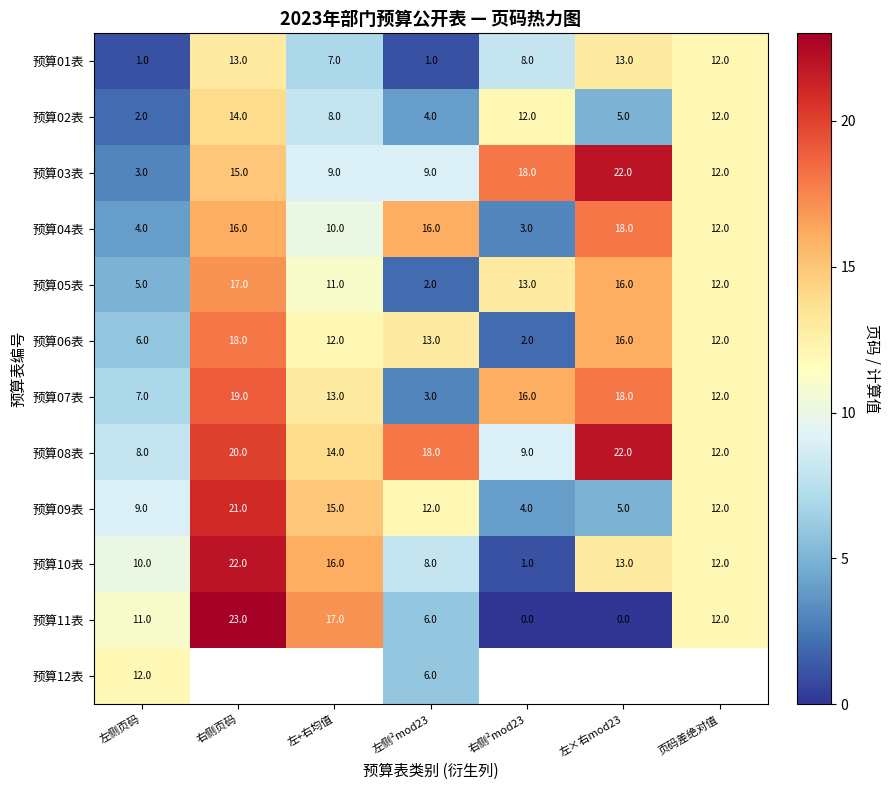

Is the value of 预算01表 at 页码差绝对值 greater than the value of 预算02表 at 左侧²mod23?

Yes